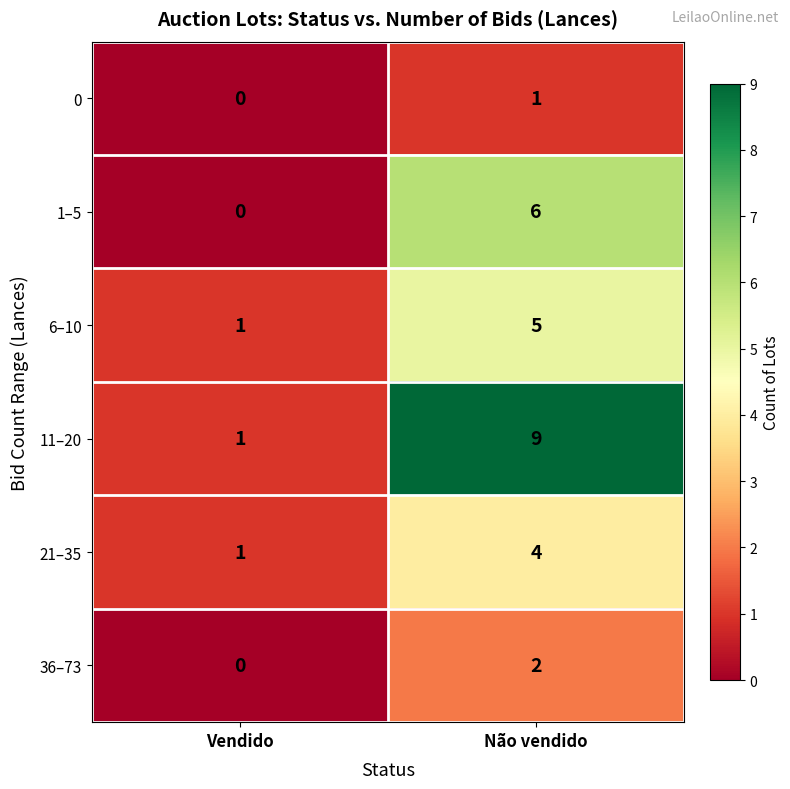

What is the sum of all 6–10 values?

6